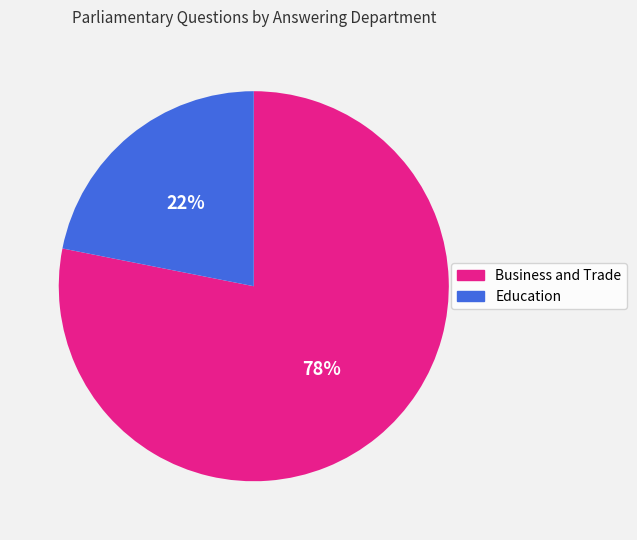

How many slices are in this pie chart?

2